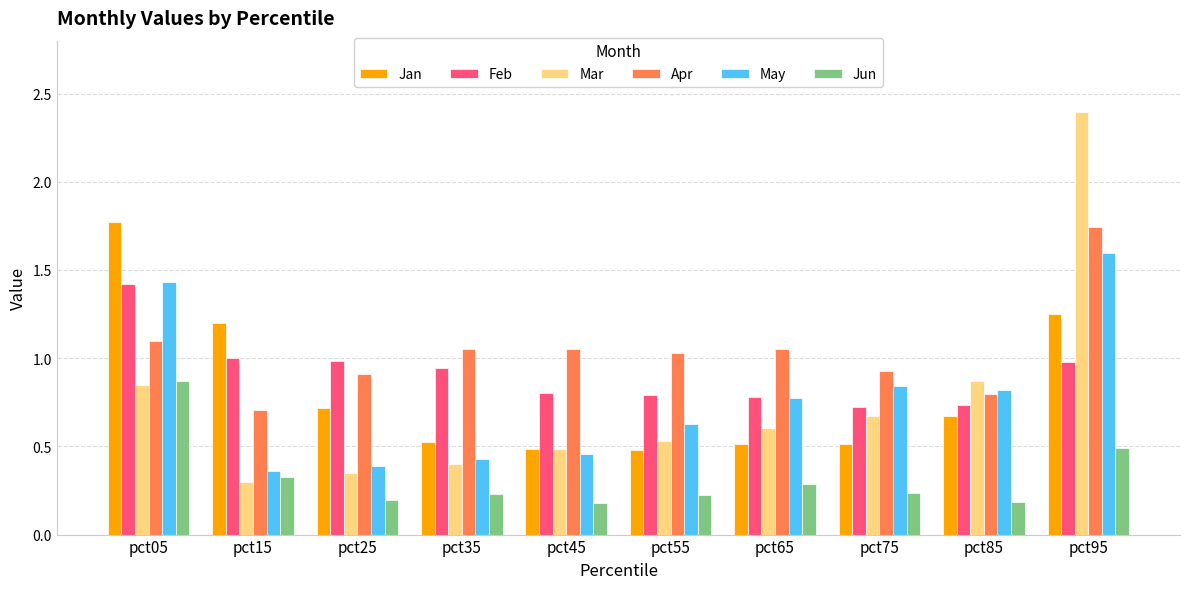

True or false: May has a value of 2.3 at pct95.

False